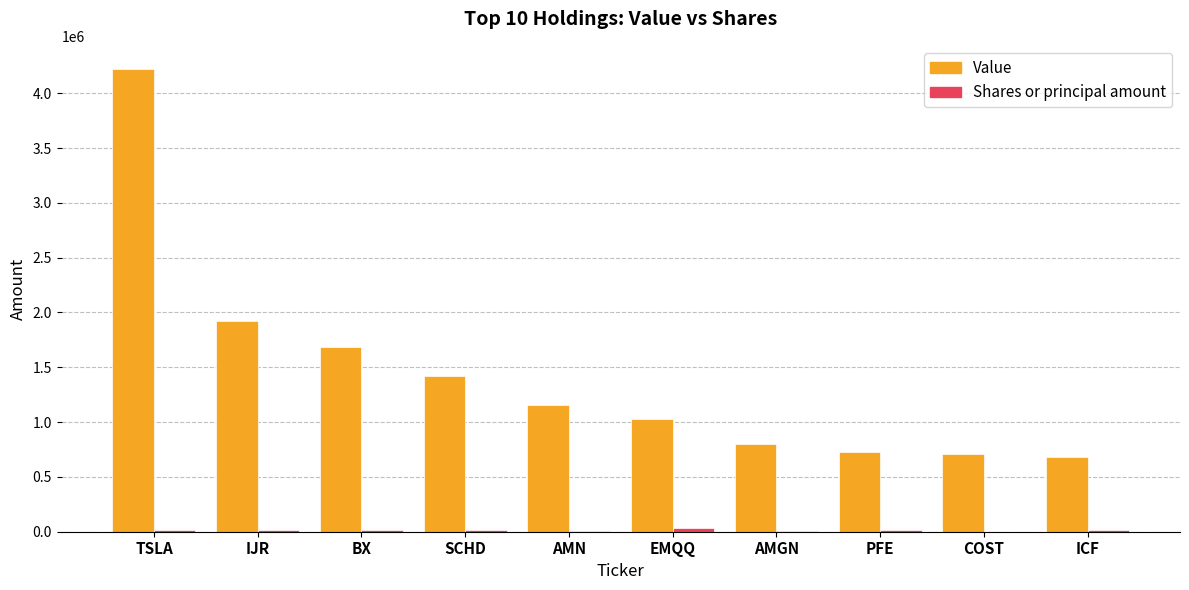

Is it true that Value equals 1221854 at PFE?

False